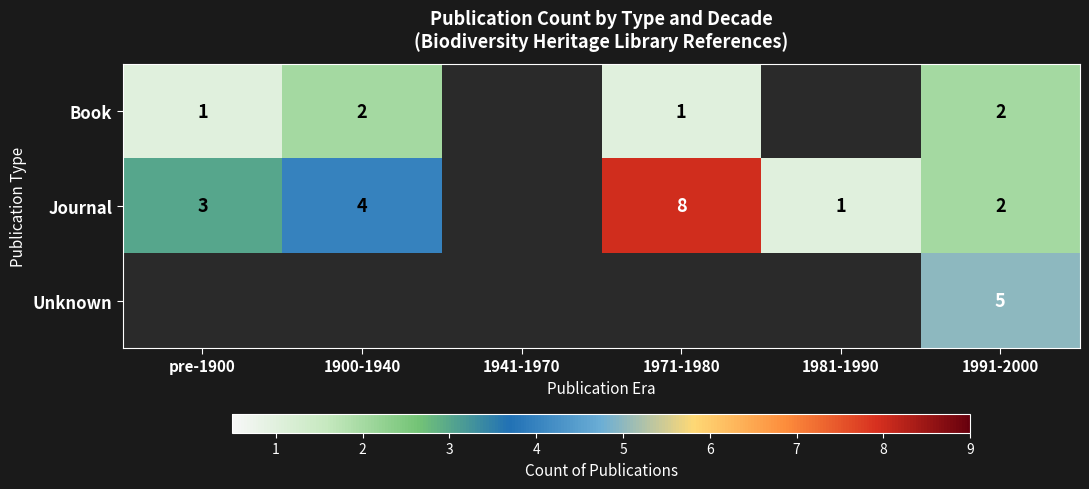

The Journal series shows 1 at 1981-1990. True or false?

True